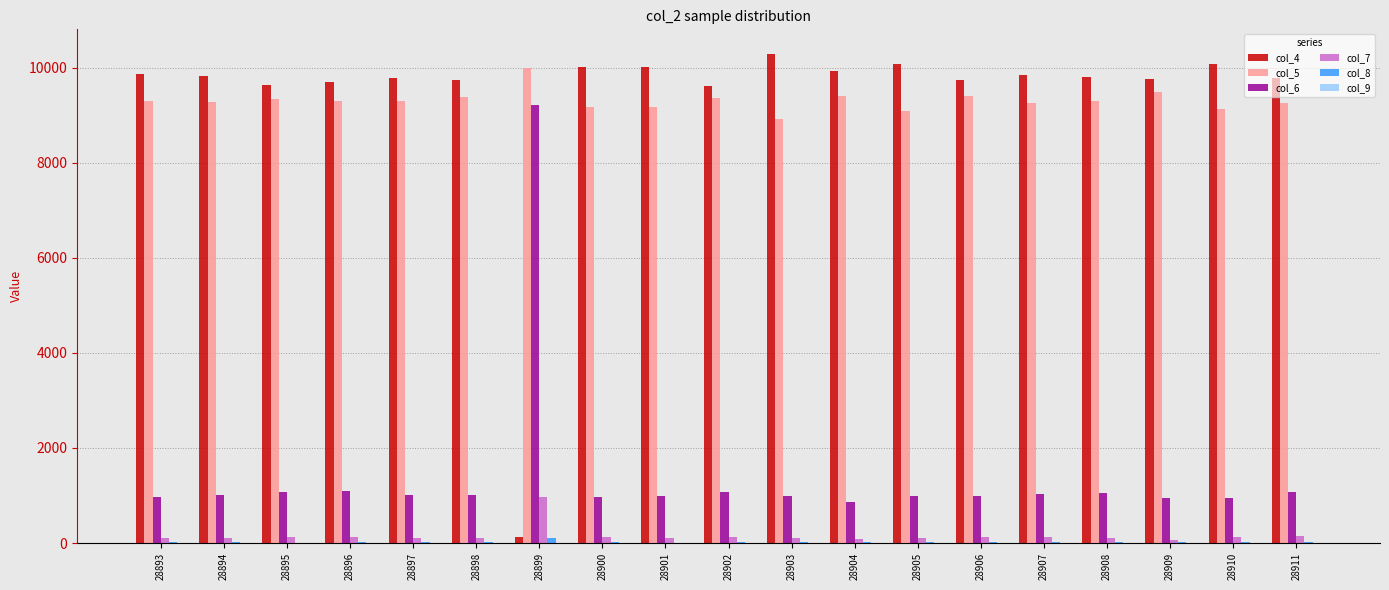

Is the value of col_7 at 28905 greater than the value of col_5 at 28898?

No